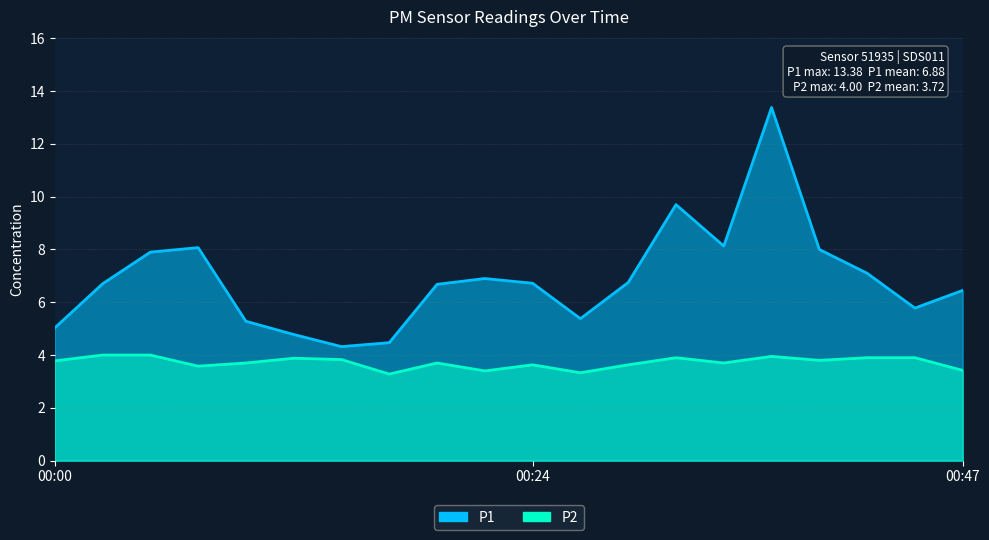

What is the value of the P1 point at the 9th from the left?

6.7